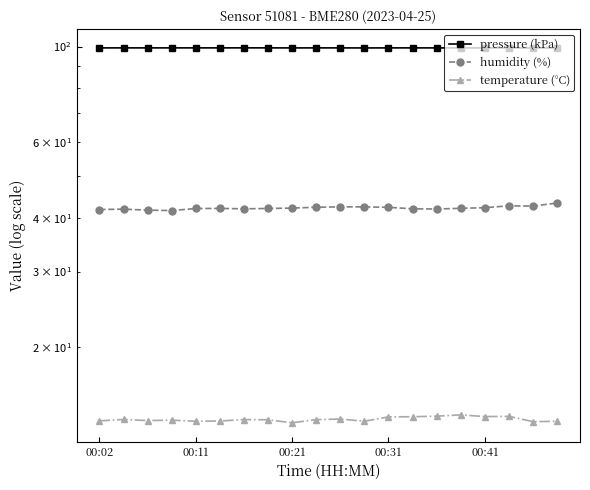

Count the number of data series in this chart.

3